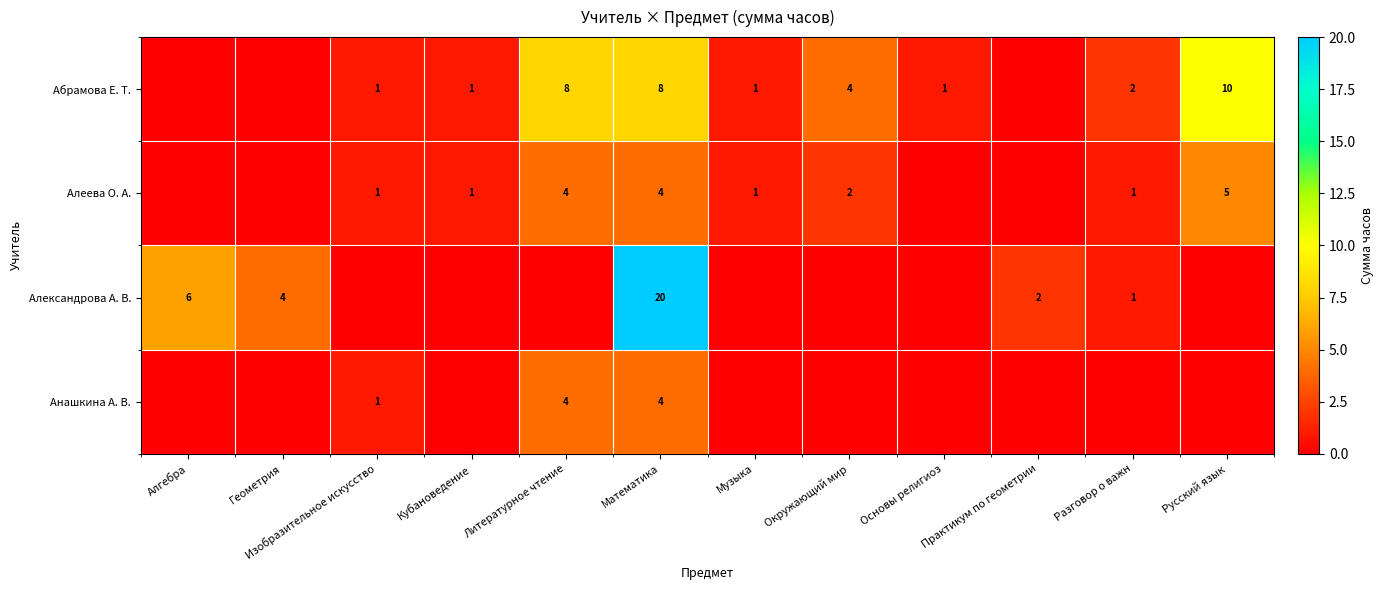

What is the sum of the Александрова А. В. values at Геометрия and Математика?

24